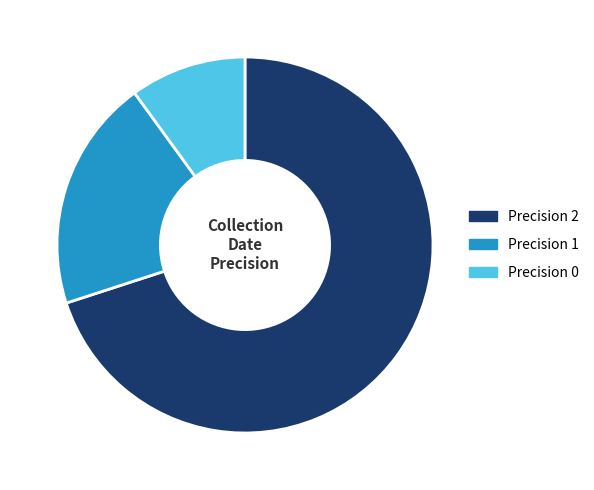

Between Precision 2 and Precision 0, which is larger?

Precision 2